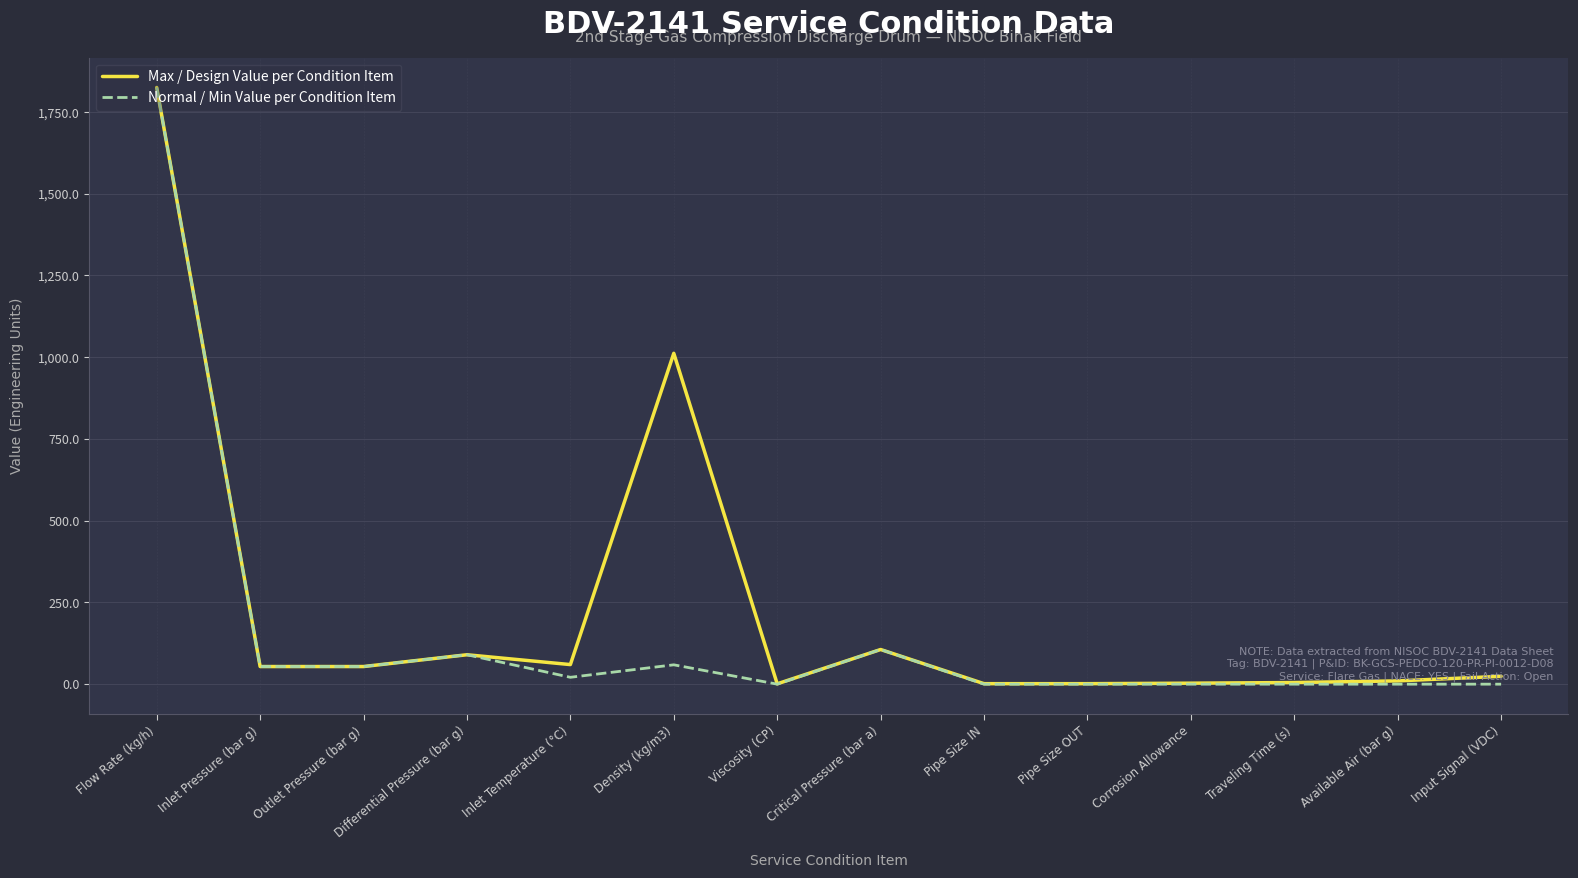

Which series has the largest range (max minus min)?

Normal / Min Value per Condition Item